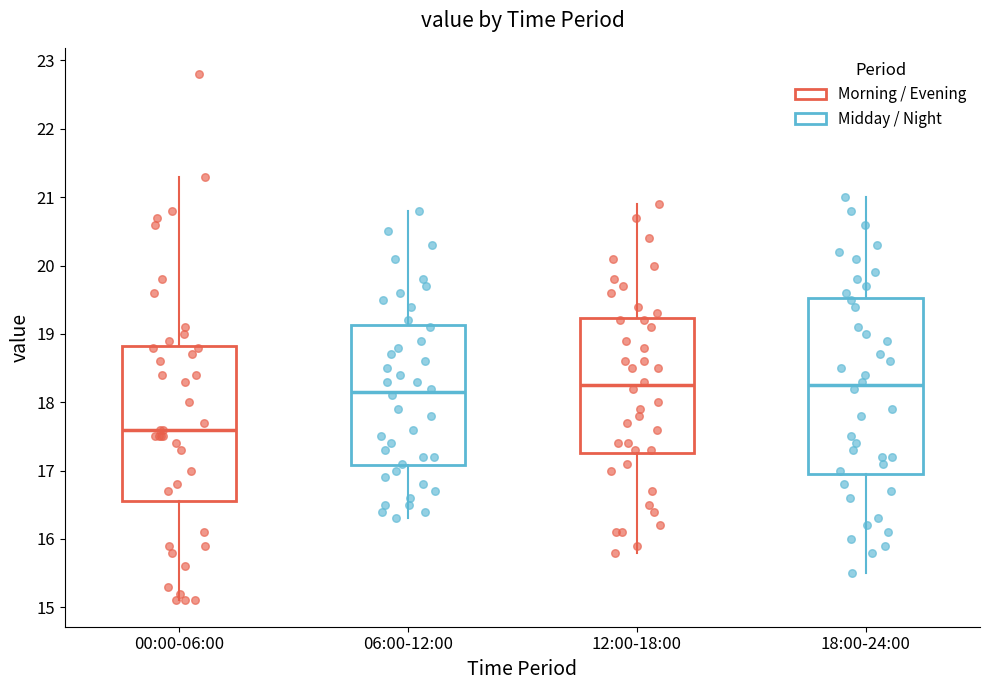

Where is the lower edge of the box for 06:00-12:00 on the y-axis? The values are not printed on the chart, so give them approximately, as read against the axis.

17.1